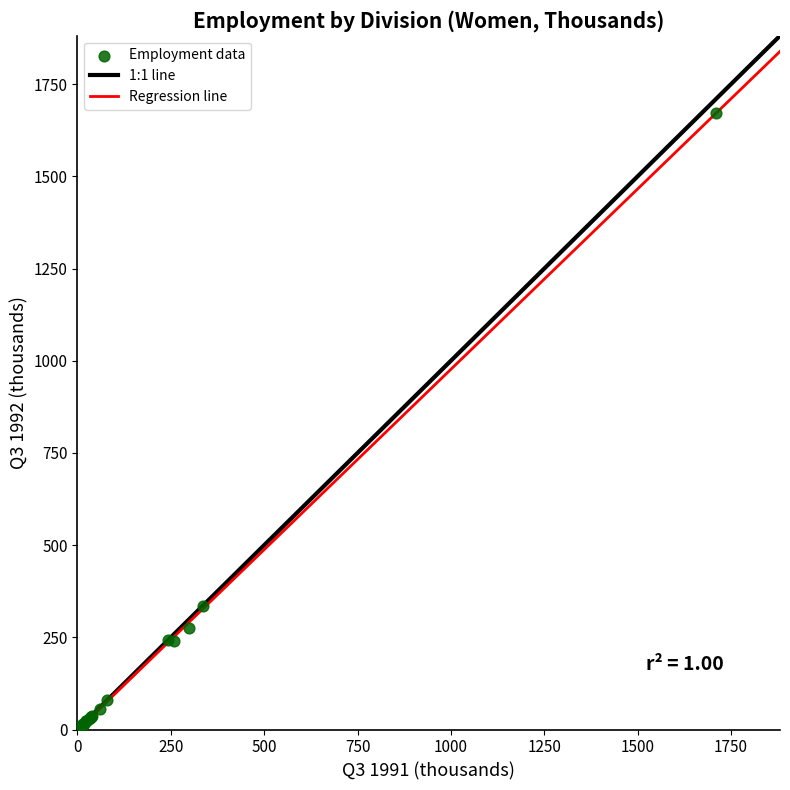

What Y value in the scatter plot is closest to 836?

336.0